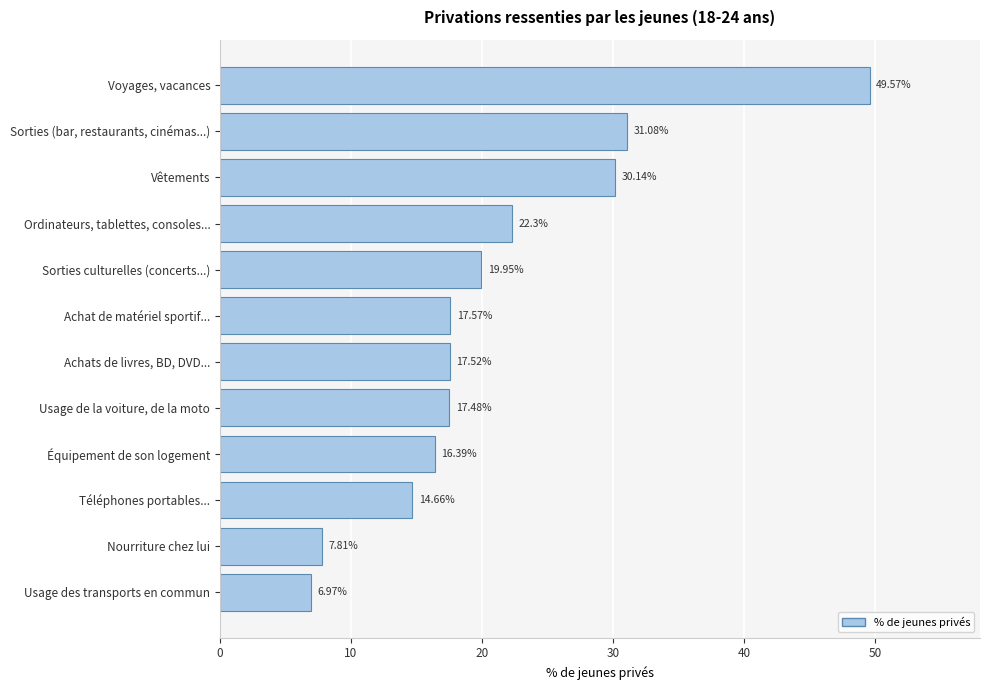

Which has a higher value, Voyages, vacances or Sorties culturelles (concerts...)?

Voyages, vacances